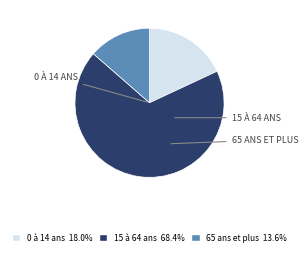

How many segments does this pie chart have?

3